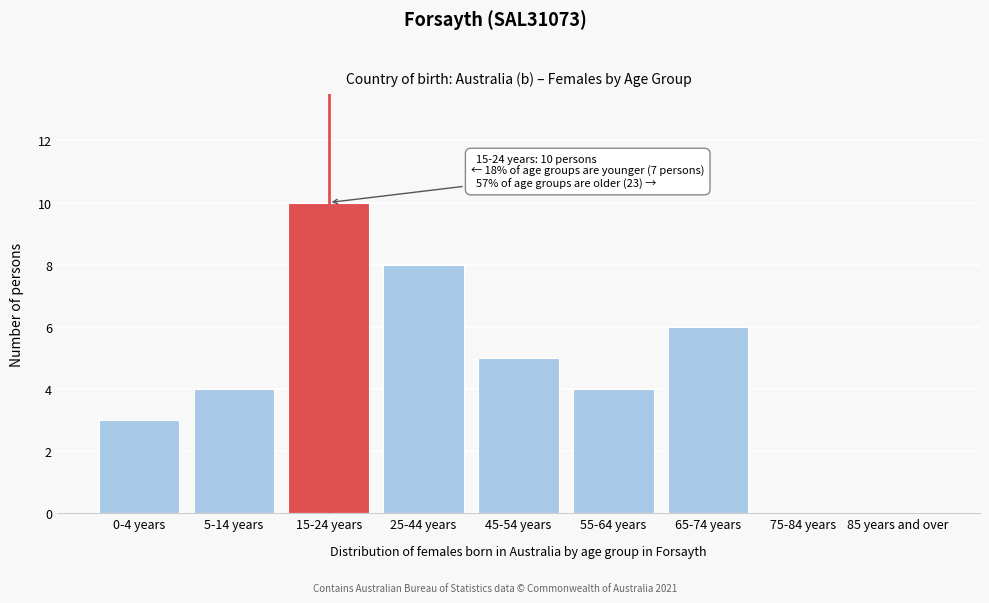

Reading left to right, list all the values displayed in this chart.

0-4 years=3	5-14 years=4	15-24 years=10	25-44 years=8	45-54 years=5	55-64 years=4	65-74 years=6	75-84 years=0	85 years and over=0